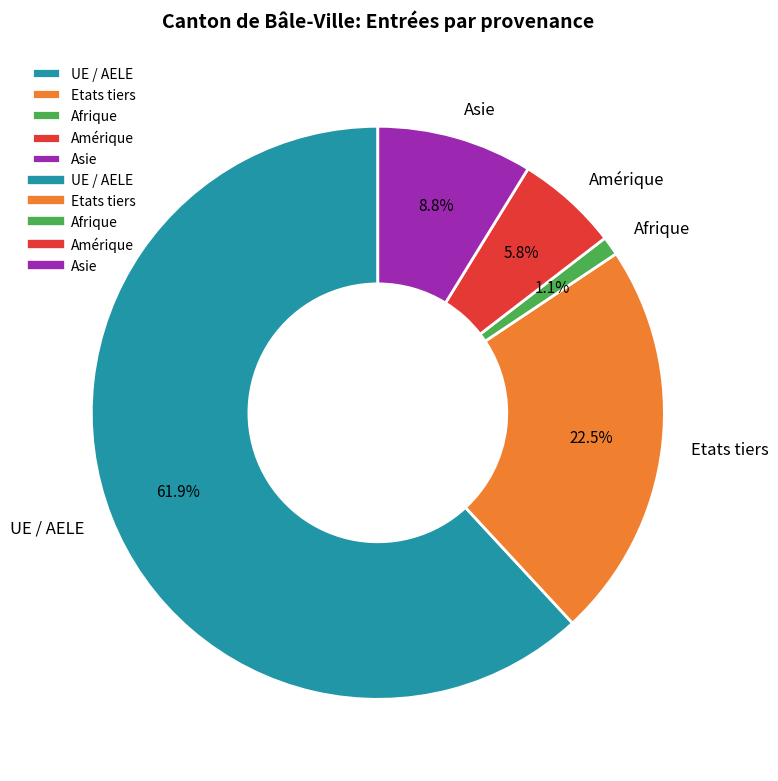

True or false: Afrique accounts for 1% of the total.

True